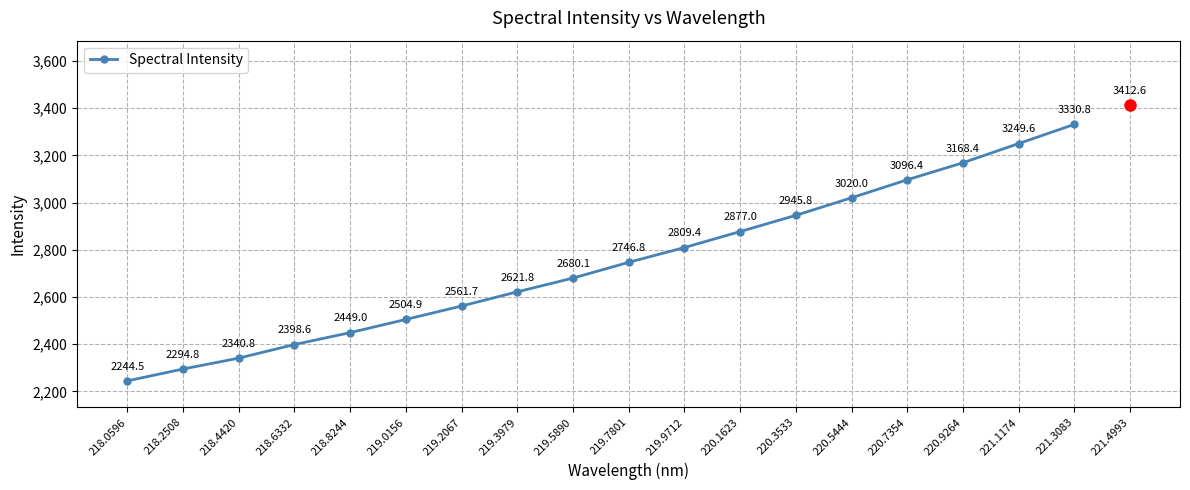

Where is the data nearest to the value 2787?

219.9712